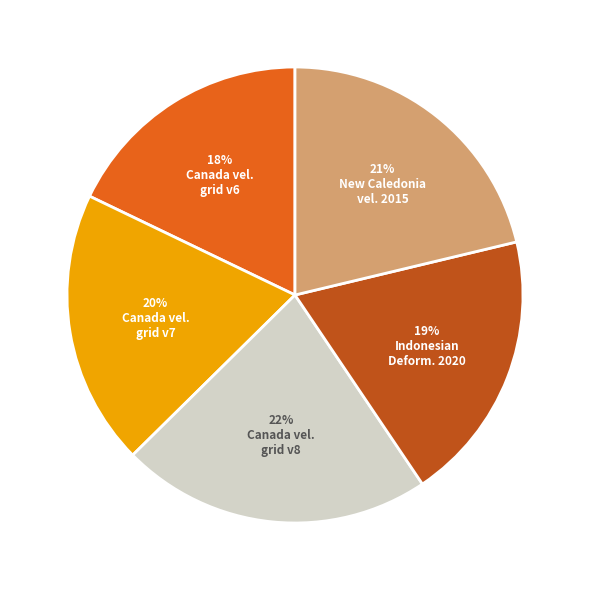

Is there a majority slice in this chart?

No